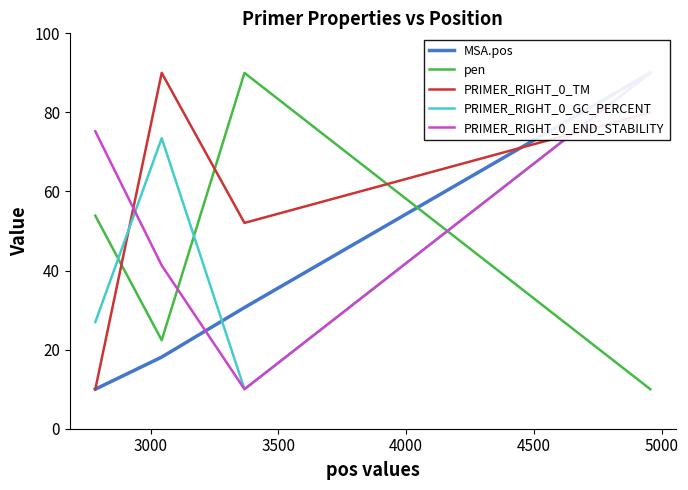

After their last crossing, which series has the higher values: pen or PRIMER_RIGHT_0_TM?

PRIMER_RIGHT_0_TM